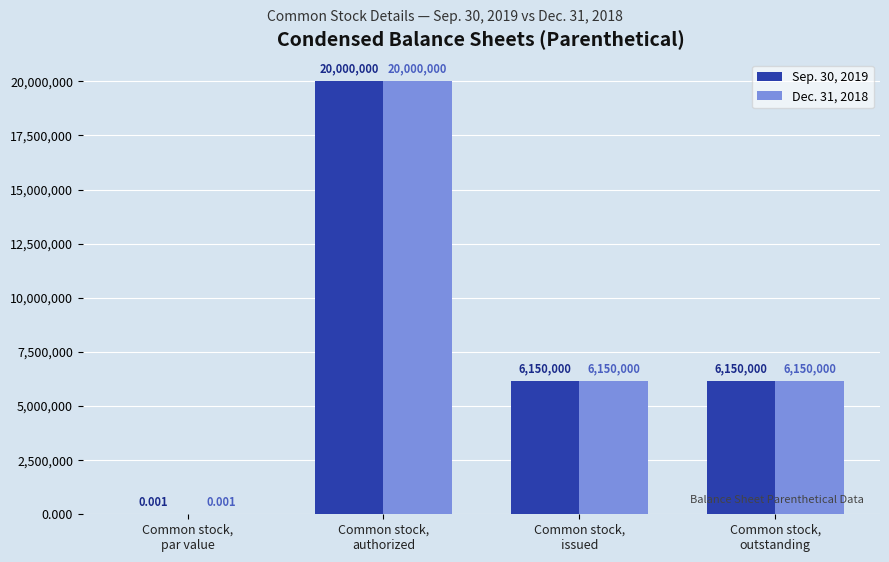

How many series are shown in this chart?

2